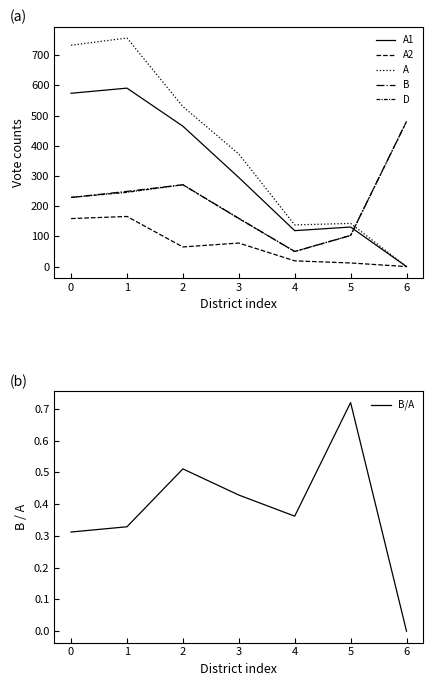

What is the value of the B point at the 3rd from the left?

271.0